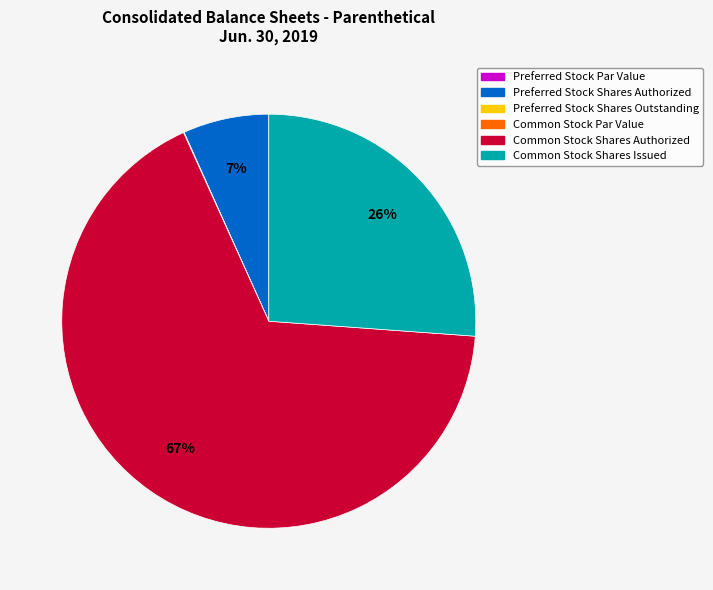

True or false: Preferred Stock Shares Authorized accounts for 16% of the total.

False